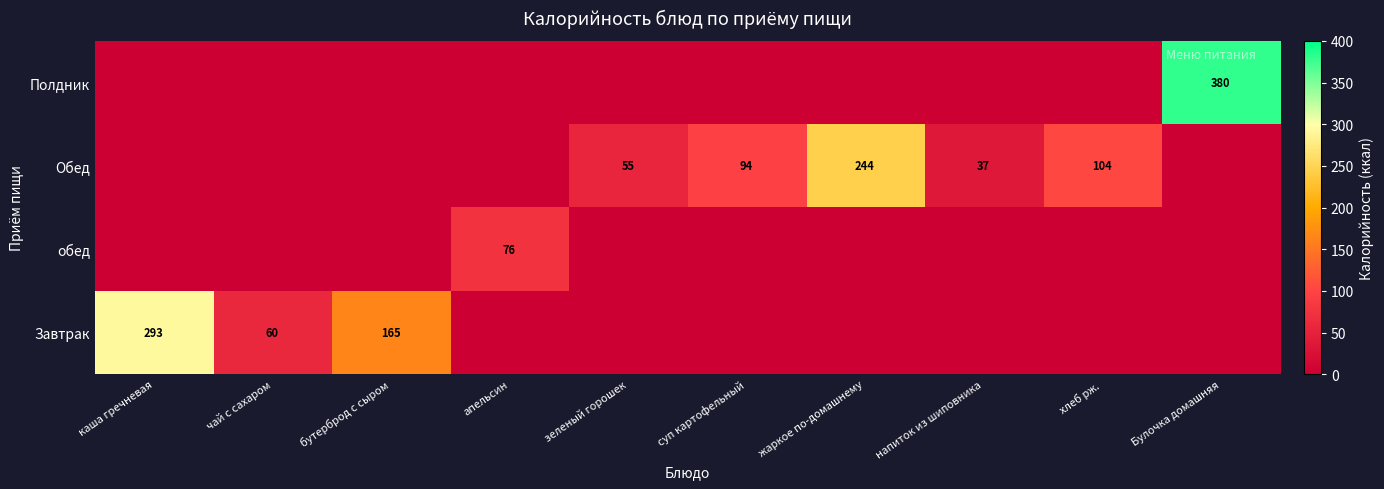

The Обед series shows 162 at хлеб рж.. True or false?

False